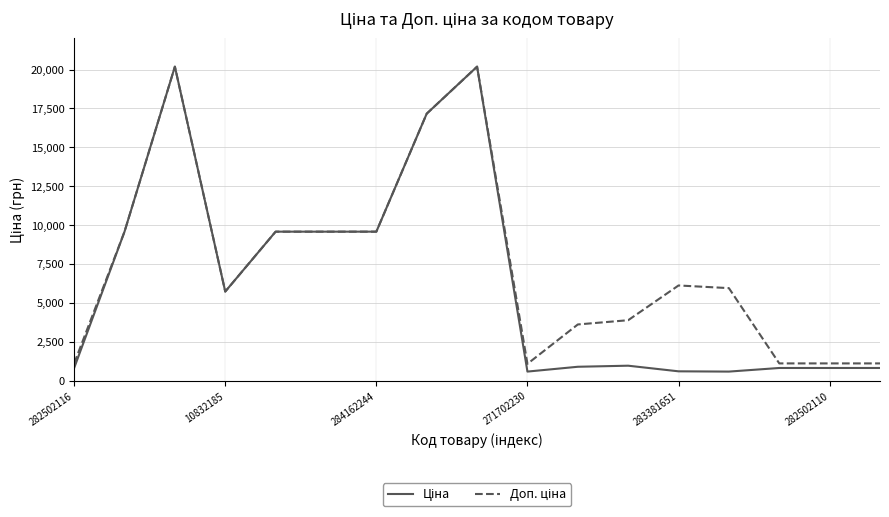

What is the greatest value displayed?

20186.0